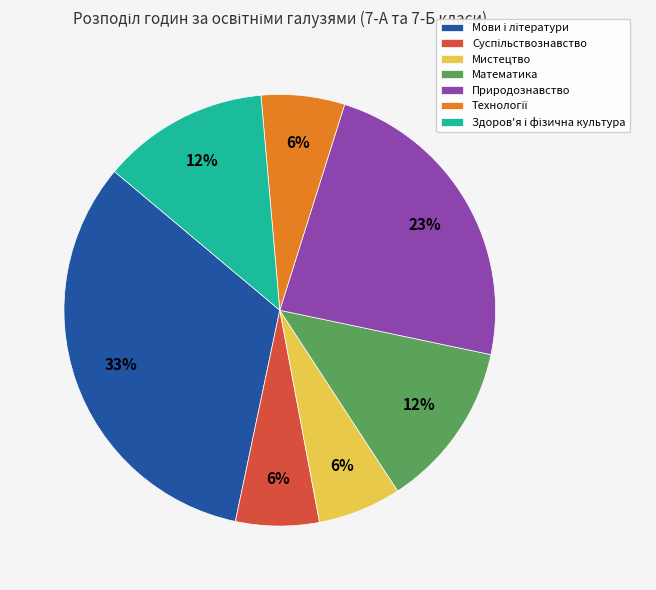

The Природознавство slice represents 37% of the pie. True or false?

False